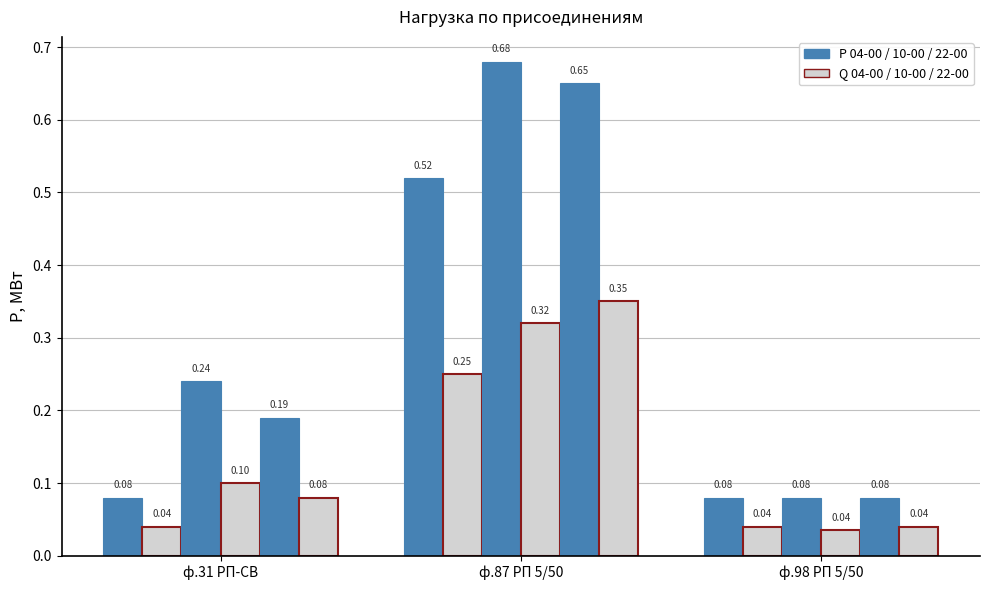

Does the chart contain any negative values?

No